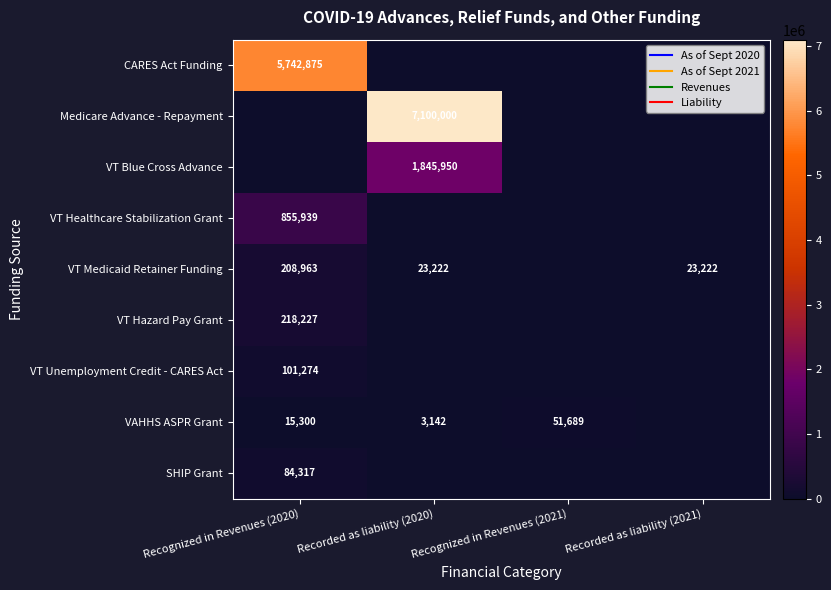

The value of Medicare Advance - Repayment at Recorded as liability (2020) is 7100000. True or false?

True